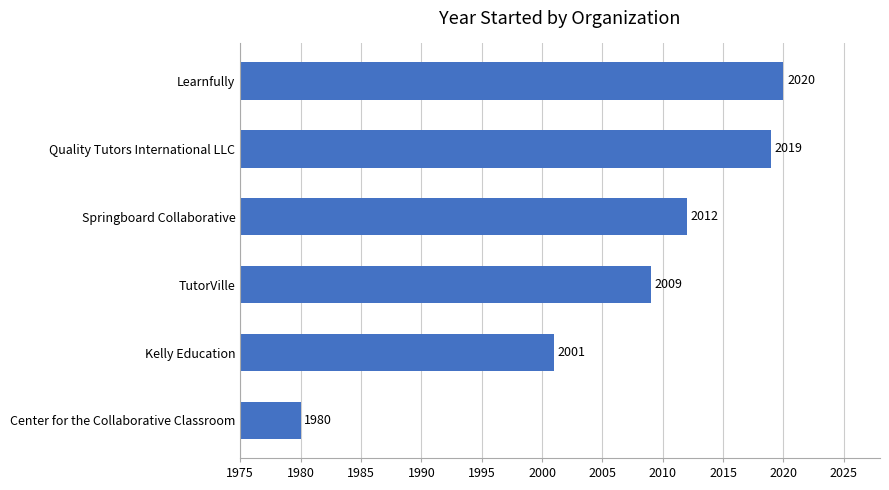

Rank the categories by value from lowest to highest.

Center for the Collaborative Classroom, Kelly Education, TutorVille, Springboard Collaborative, Quality Tutors International LLC, Learnfully